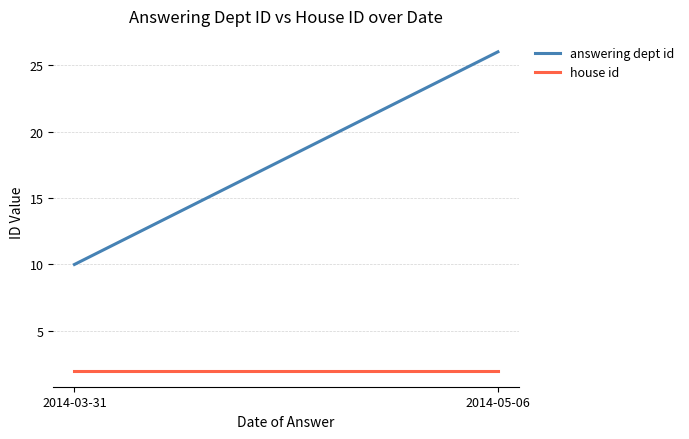

What are all the series names shown in the legend?

answering dept id, house id